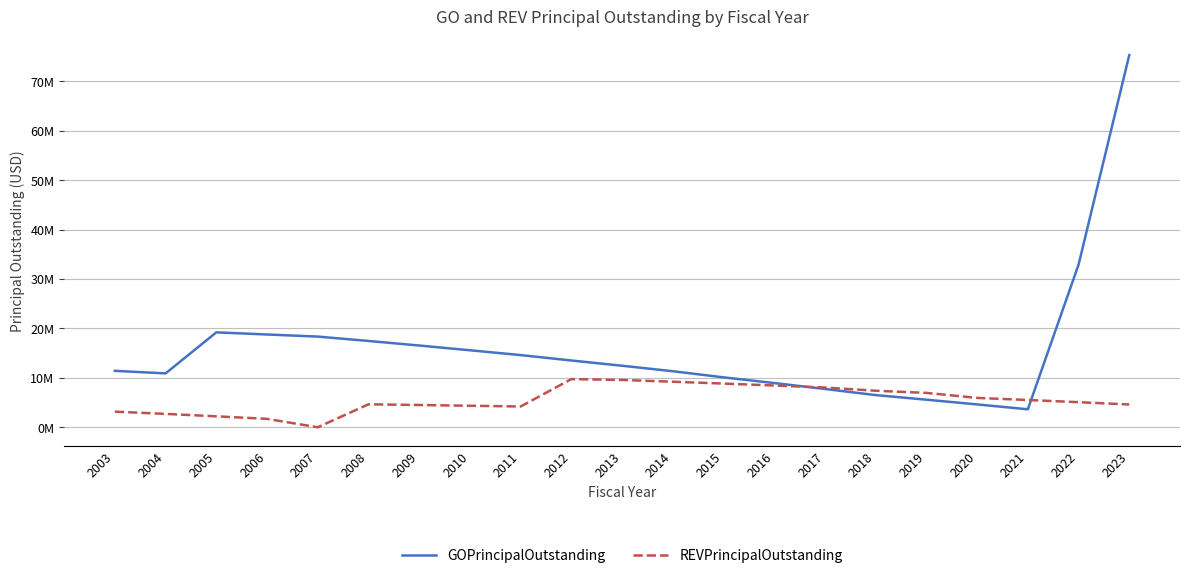

What is the sum of all GOPrincipalOutstanding values?

335504327.0